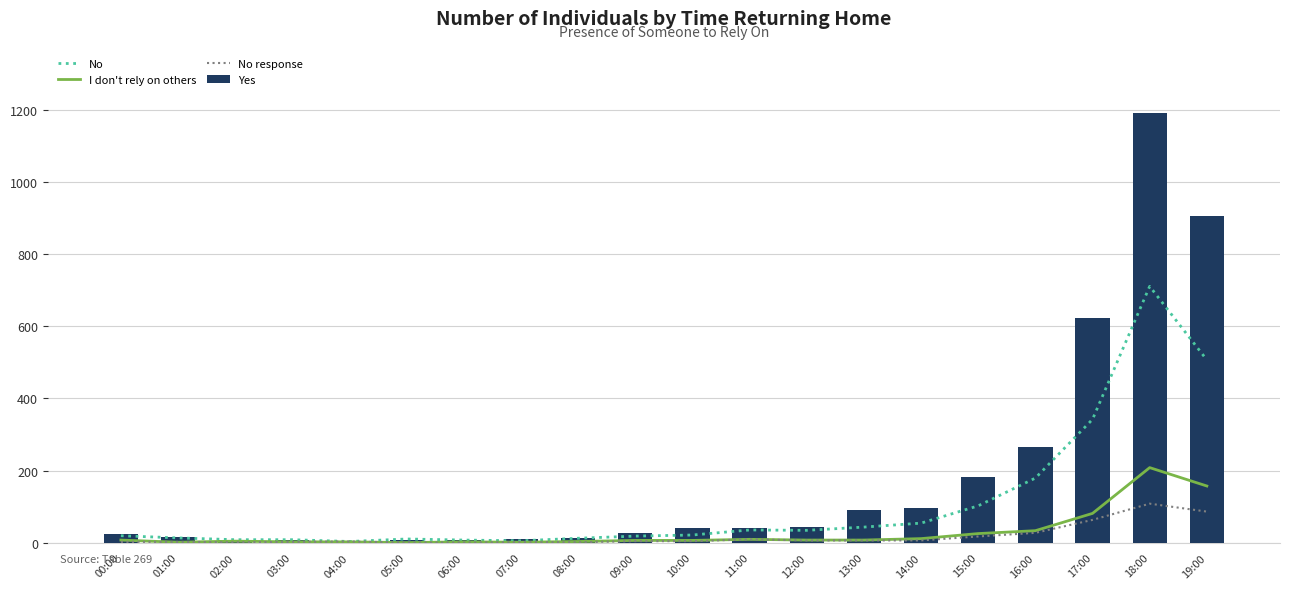

What is the difference between the highest and lowest values at 16:00?

237